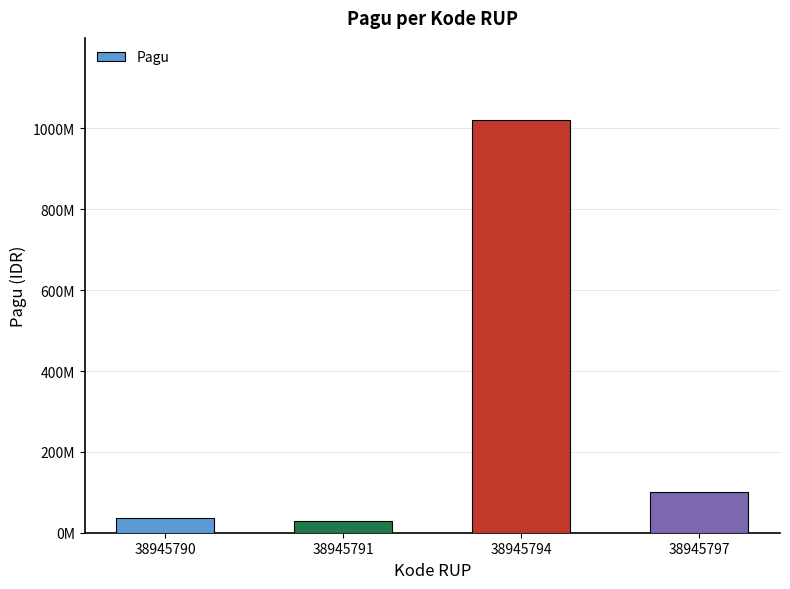

Does the chart contain any negative values?

No